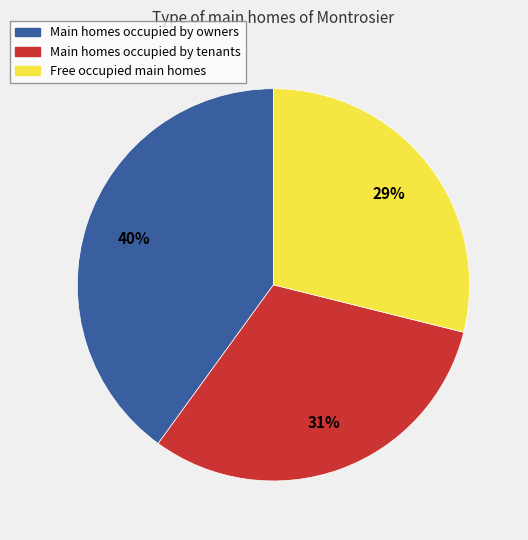

Which category has the biggest portion of the pie?

Main homes occupied by owners